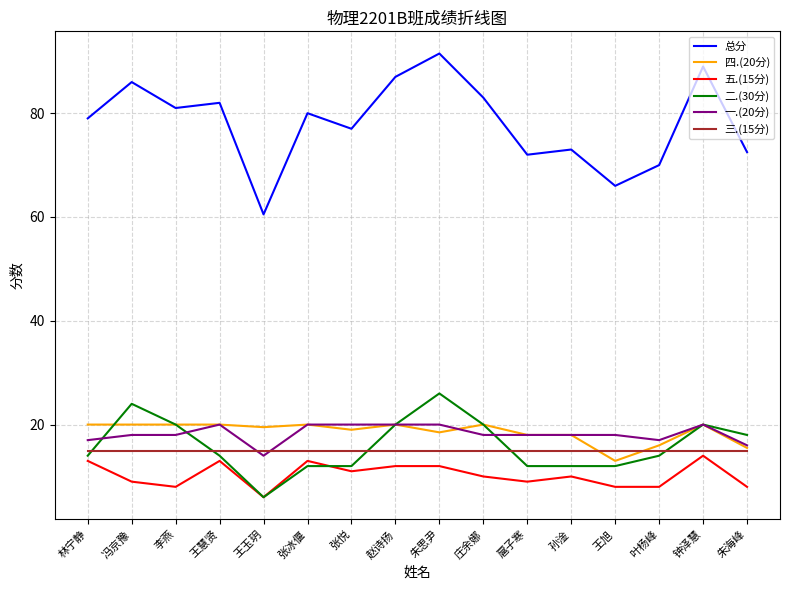

True or false: 三.(15分) and 五.(15分) cross at least once.

False